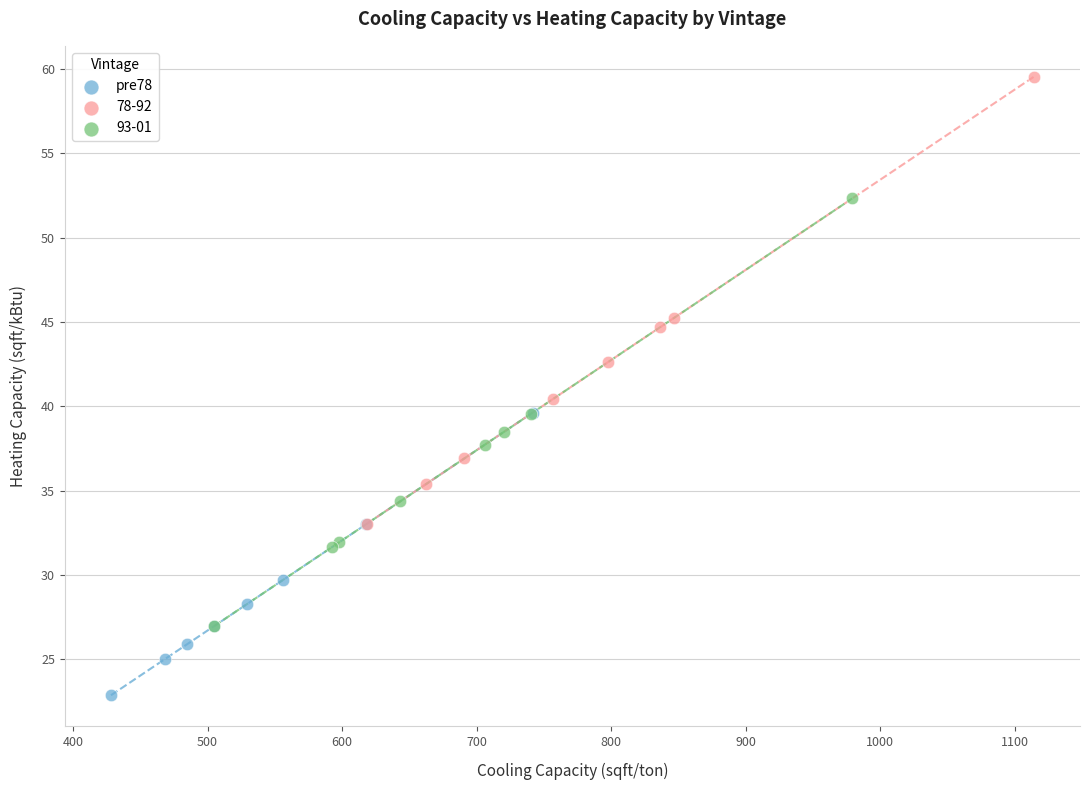

Which series contains the lowest Y value?

pre78